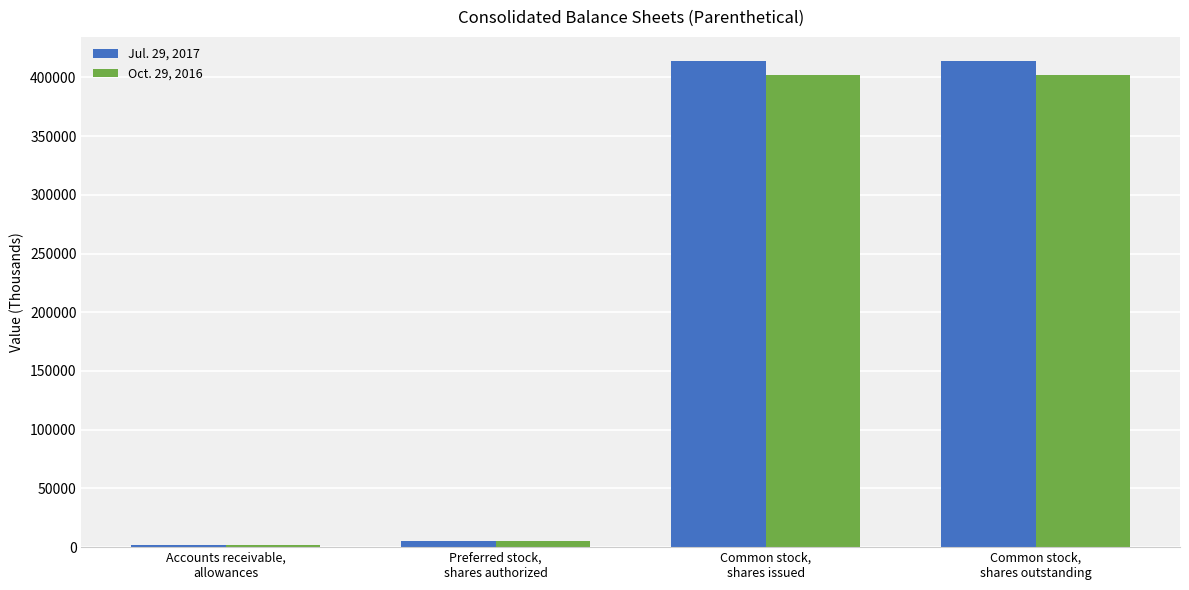

What is the average value of the Jul. 29, 2017 series?

208577